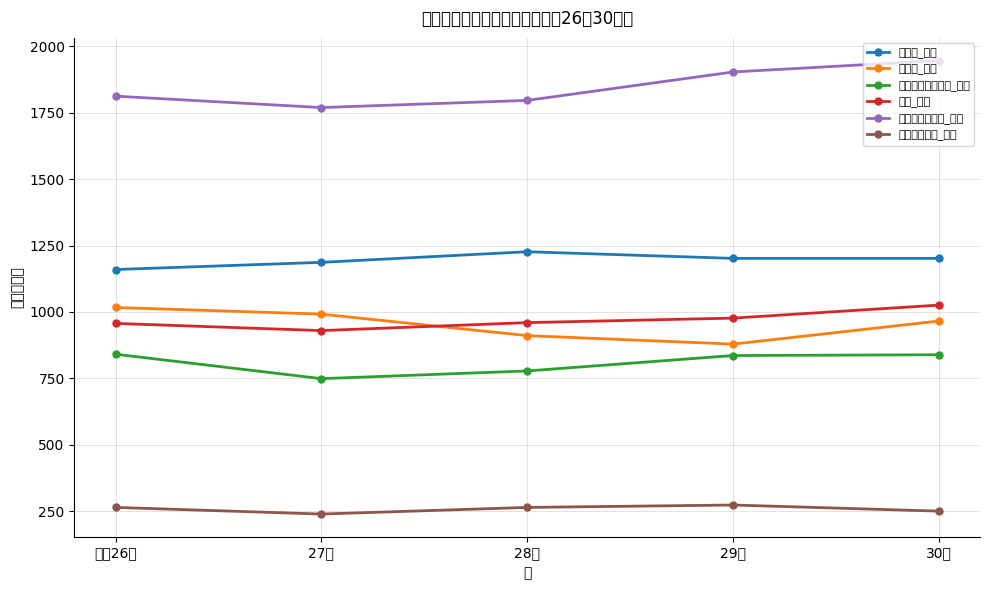

True or false: 陸上貨物運送事業_総数 and 交通運輸事業_総数 intersect in this chart.

False